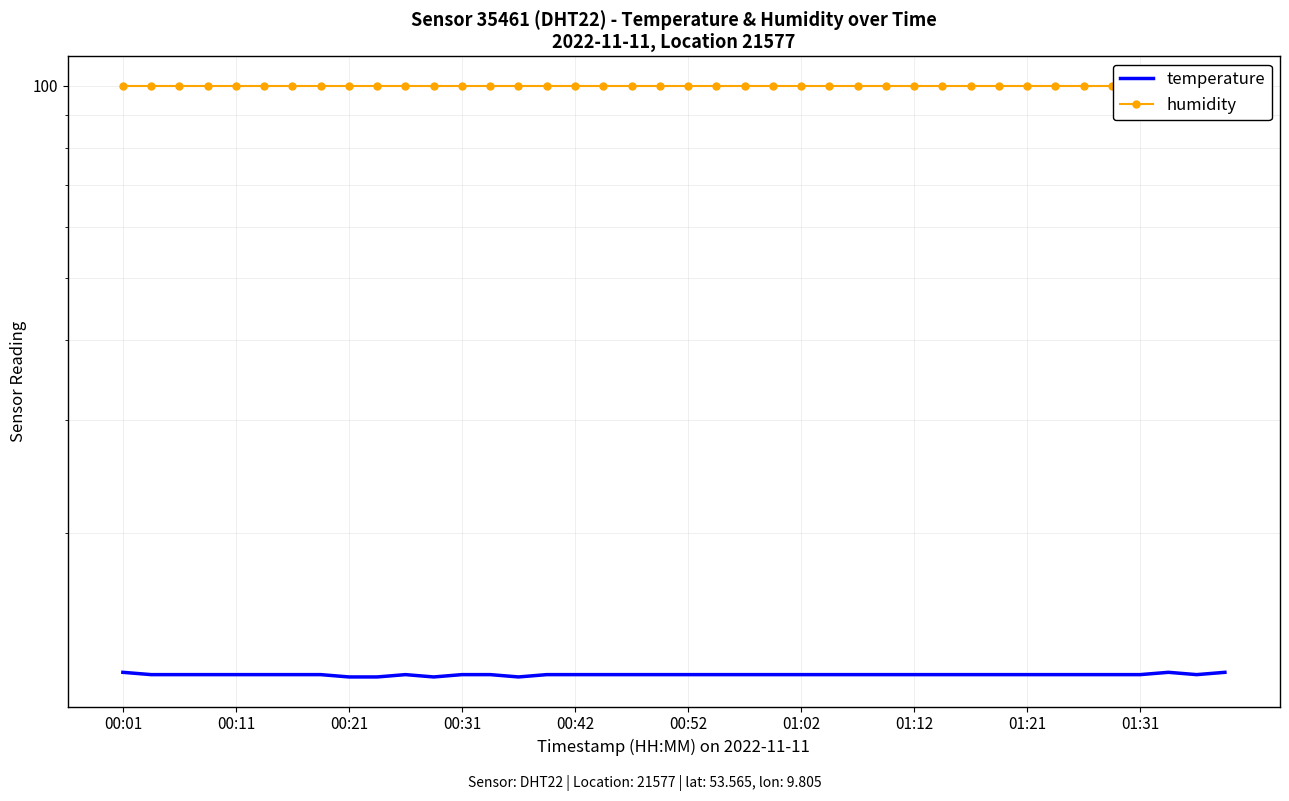

What is the label of the 40th point from the right?

00:01